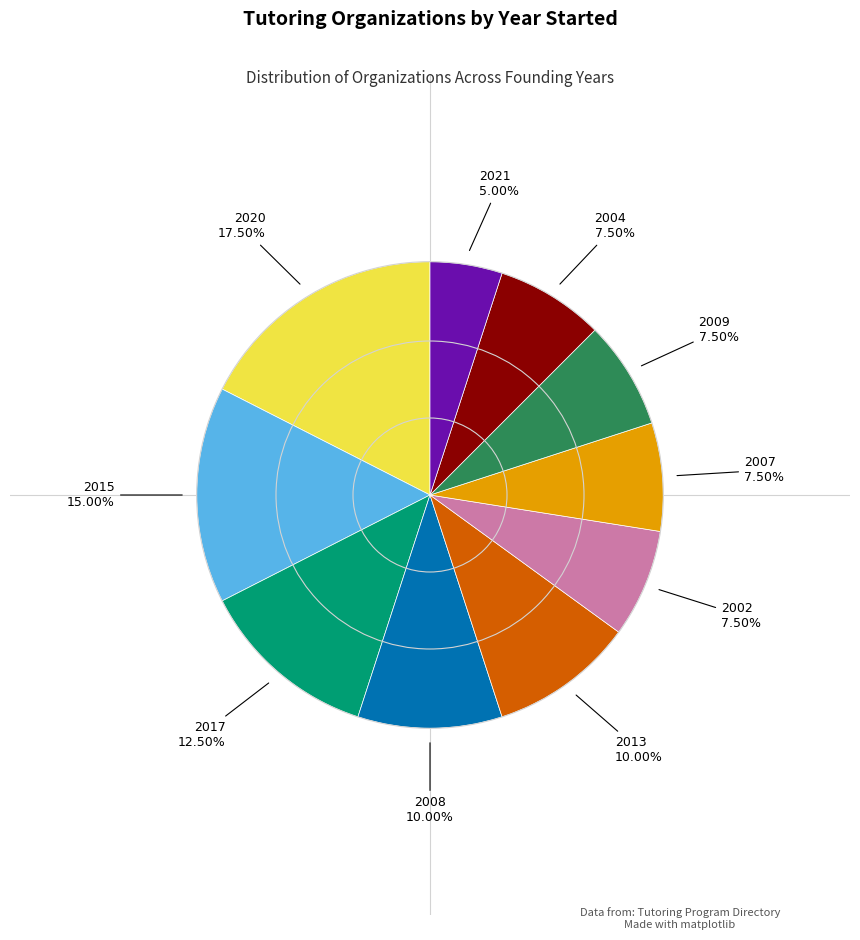

Is there a majority slice in this chart?

No